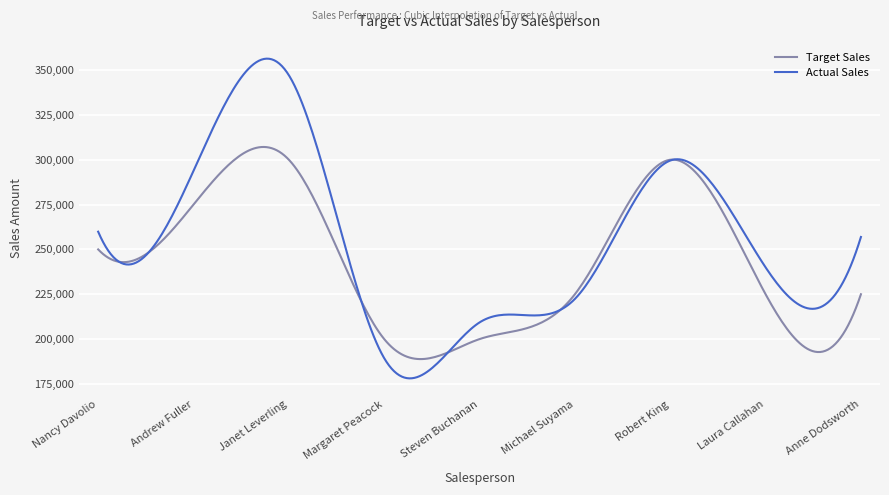

List the series in order of their overall mean, lowest first.

Target Sales, Actual Sales